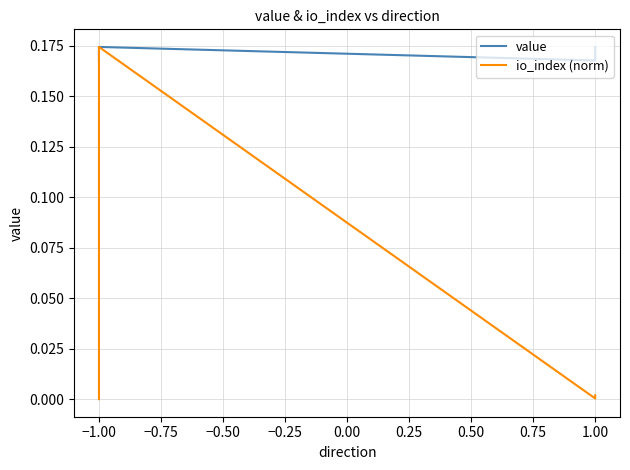

Is it true that value equals 0.1 at 1.00?

False